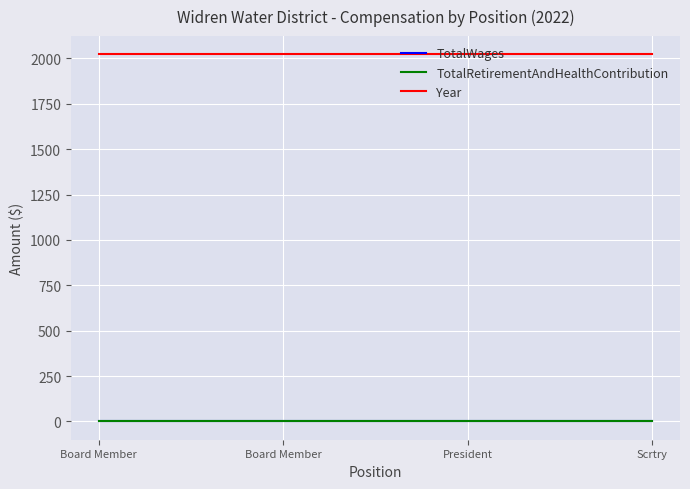

At how many categories does at least one series exceed 549?

4